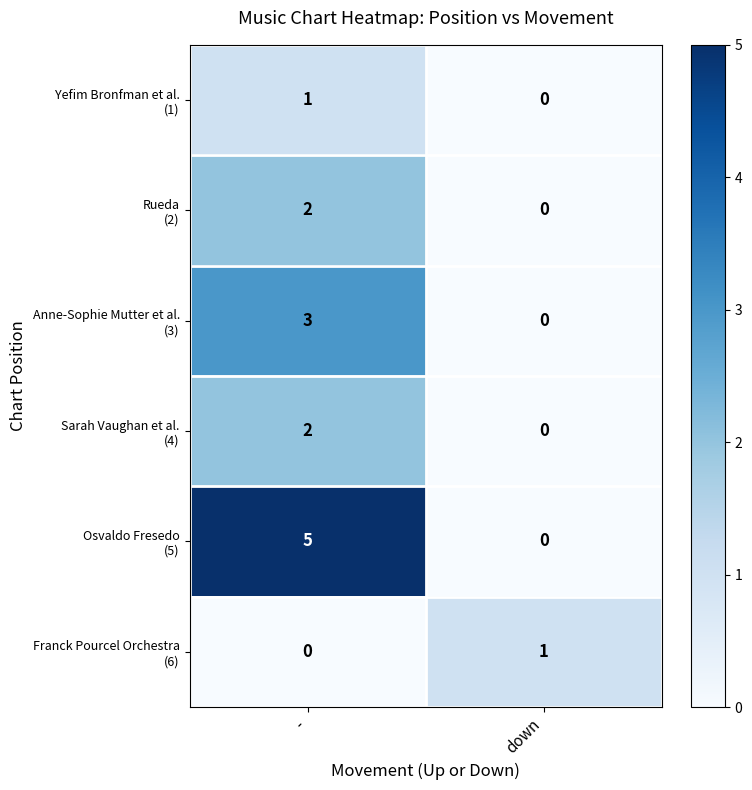

At which category does the chart reach its peak across all series?

-